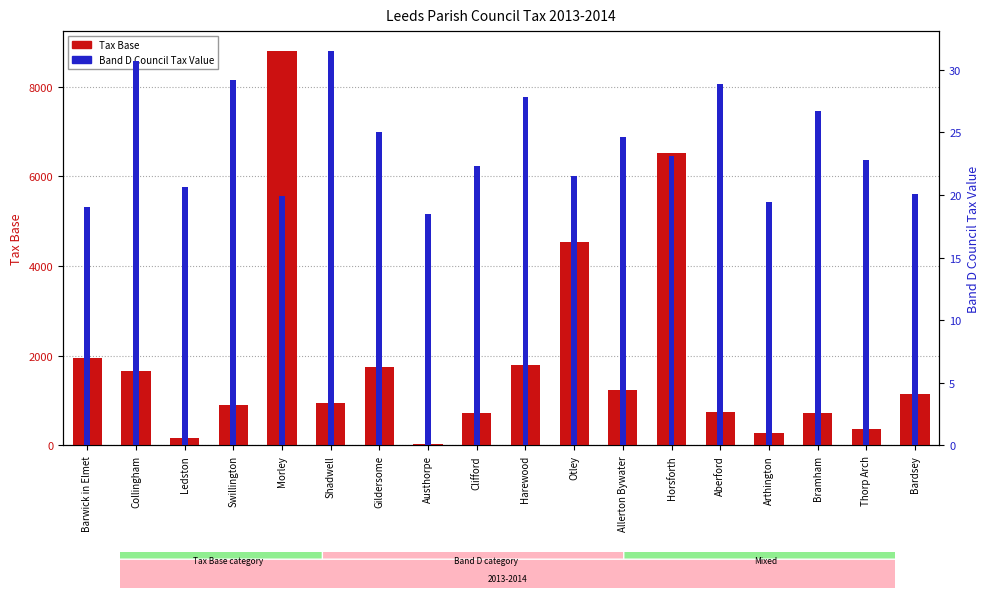

At which category does the chart reach its peak across all series?

Morley